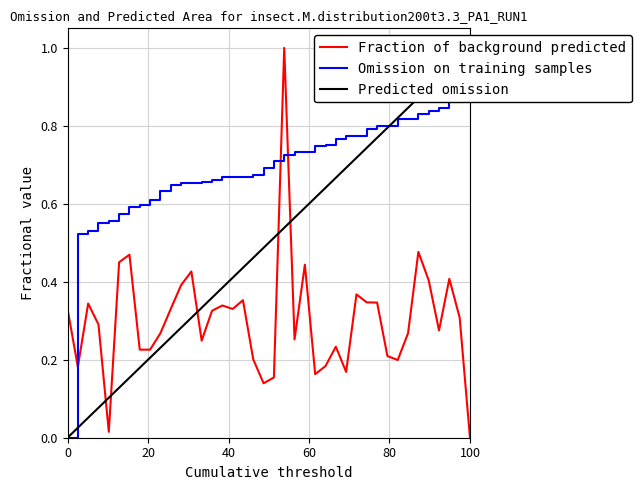

True or false: Omission on training samples has more than 1 points higher than both neighbors.

False